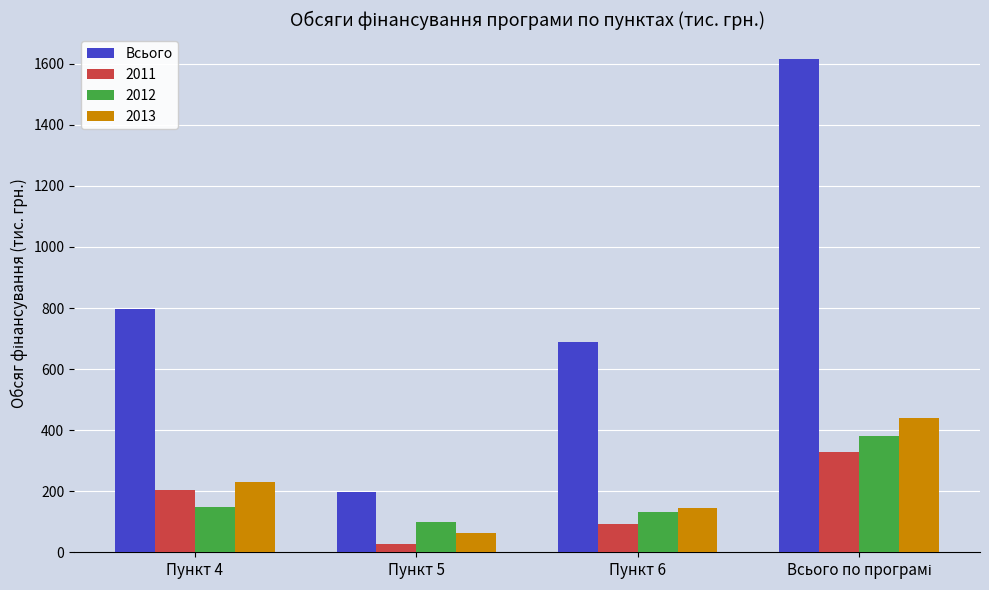

Which series changed the most between Пункт 4 and Пункт 5?

Всього